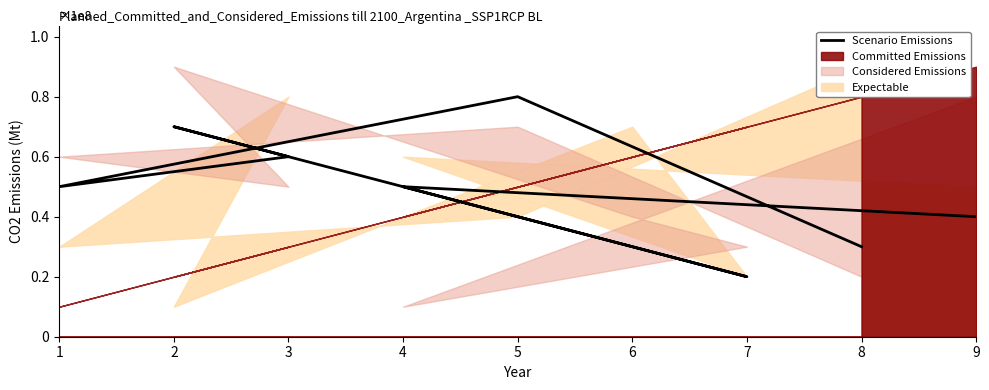

How many values exceed 50000000?

3